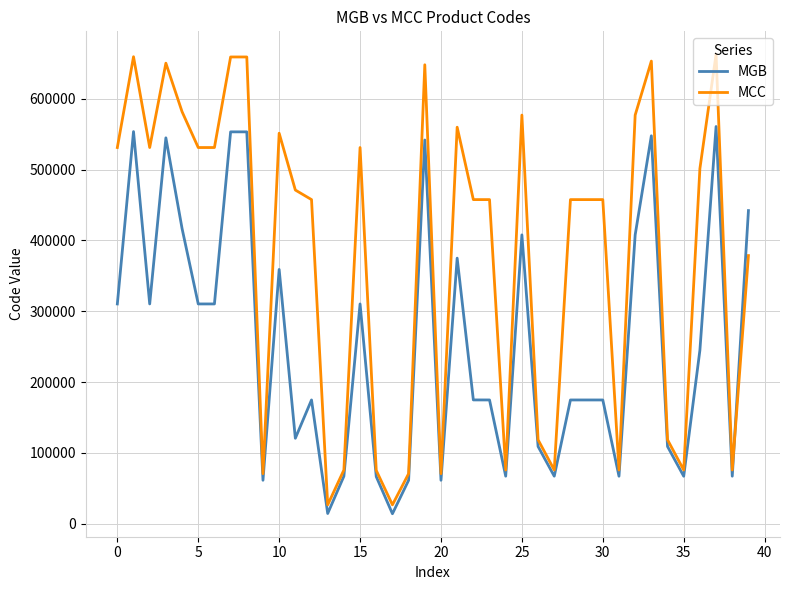

Which series has the largest total across all categories?

MCC